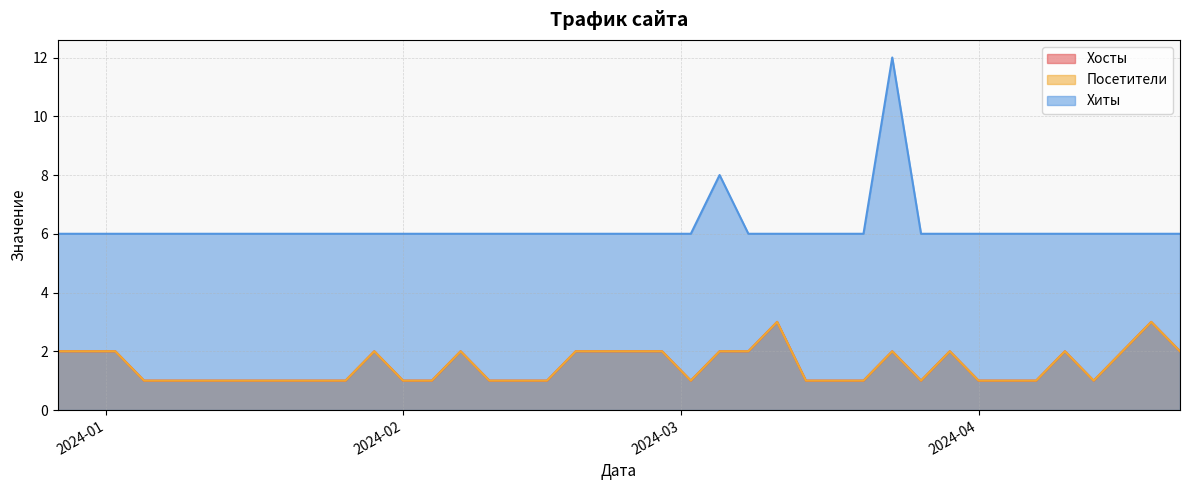

What is the difference between the highest and lowest values at 2024-02-25?

4